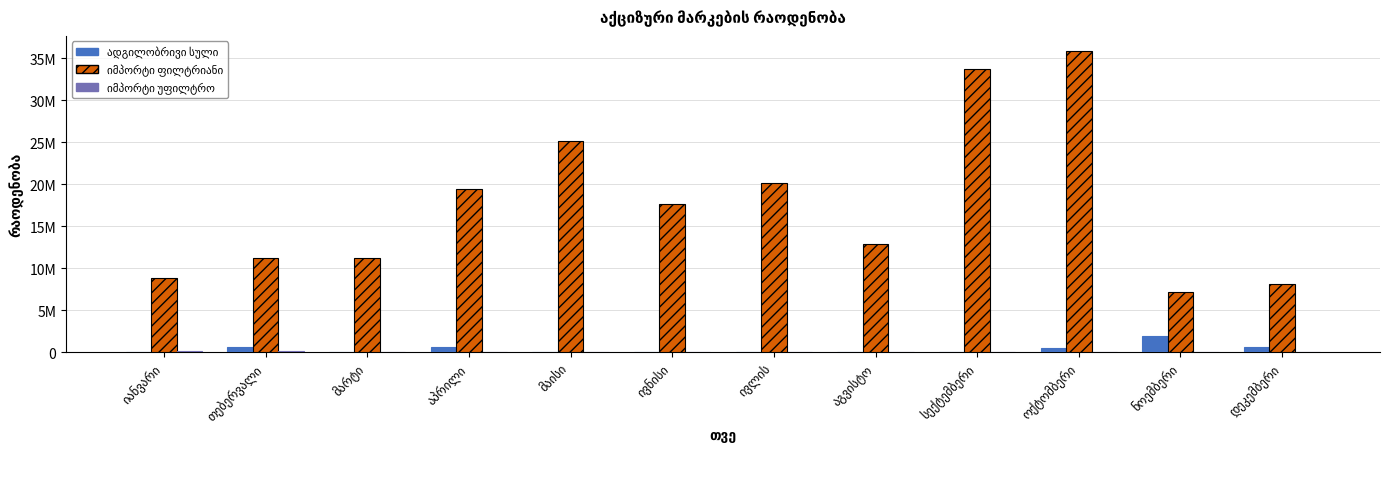

What position from the right is მაისი?

8